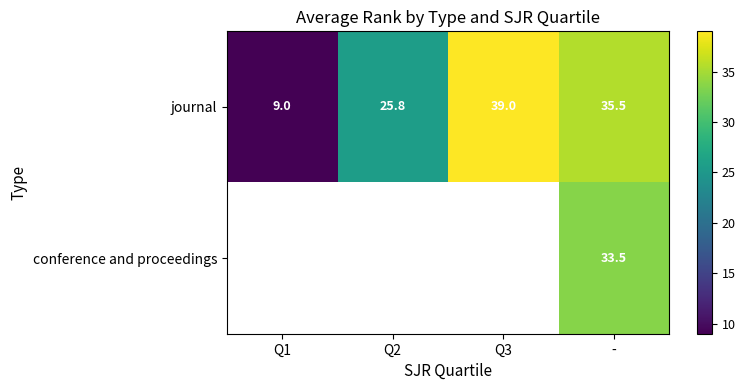

Rank the series at - from lowest to highest value.

conference and proceedings, journal